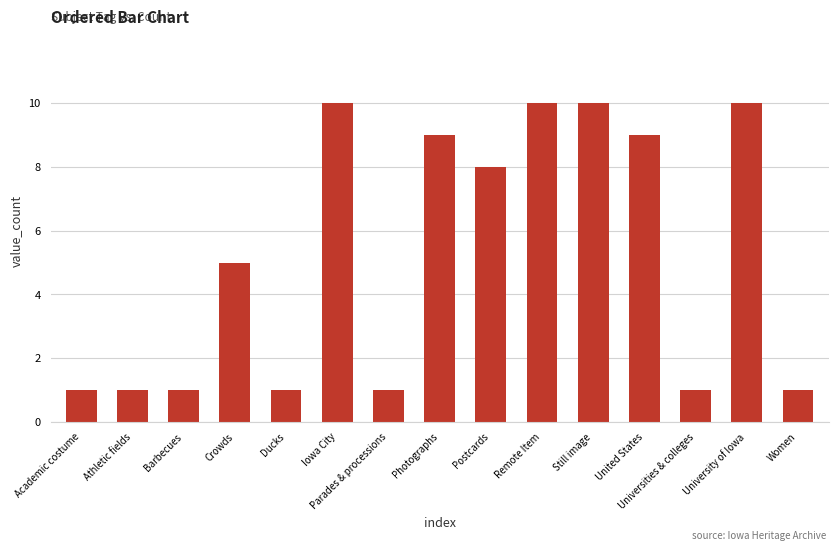

What is the change in value from Iowa City to Postcards?

-2